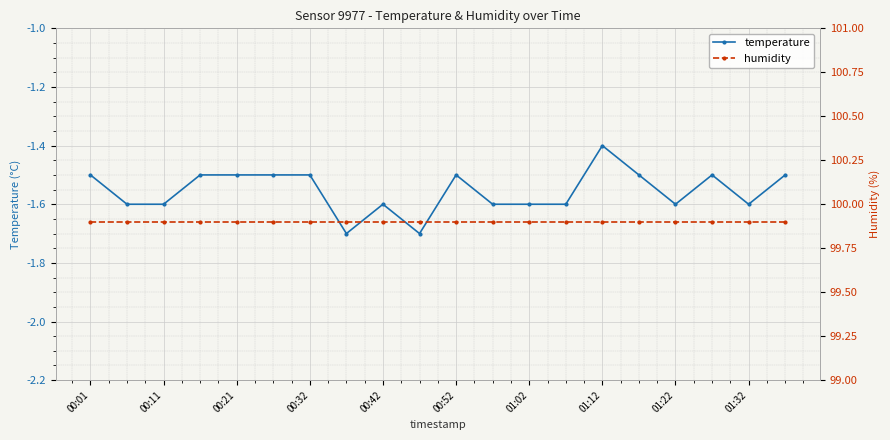

Which category has the highest value in the temperature series?

01:12